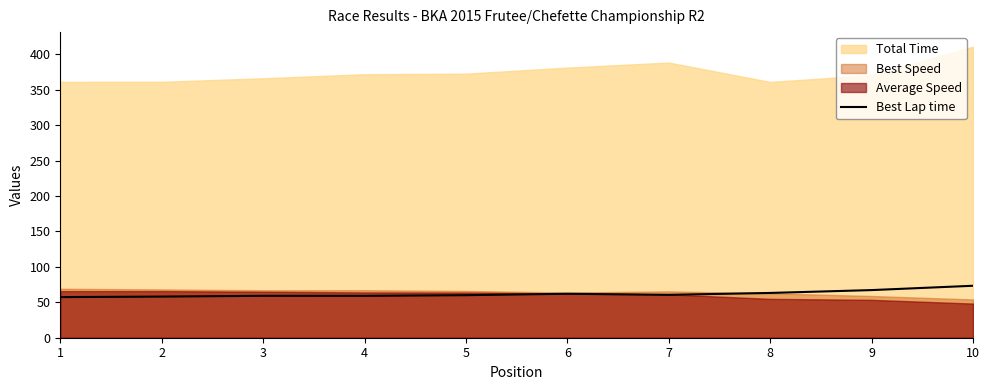

What is the change in value from 1 to 10?

+16.0